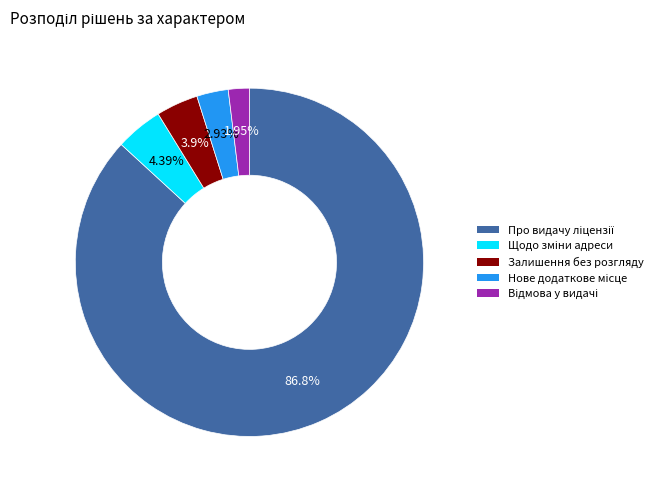

Does any single category account for the majority?

Yes